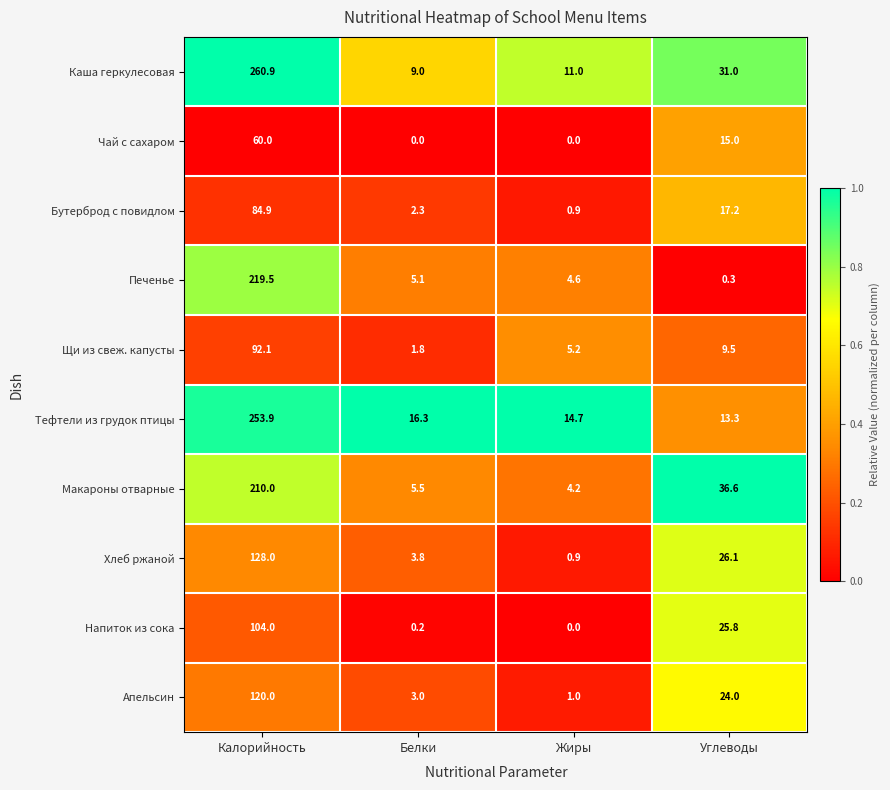

Which series has the largest total across all categories?

Каша геркулесовая